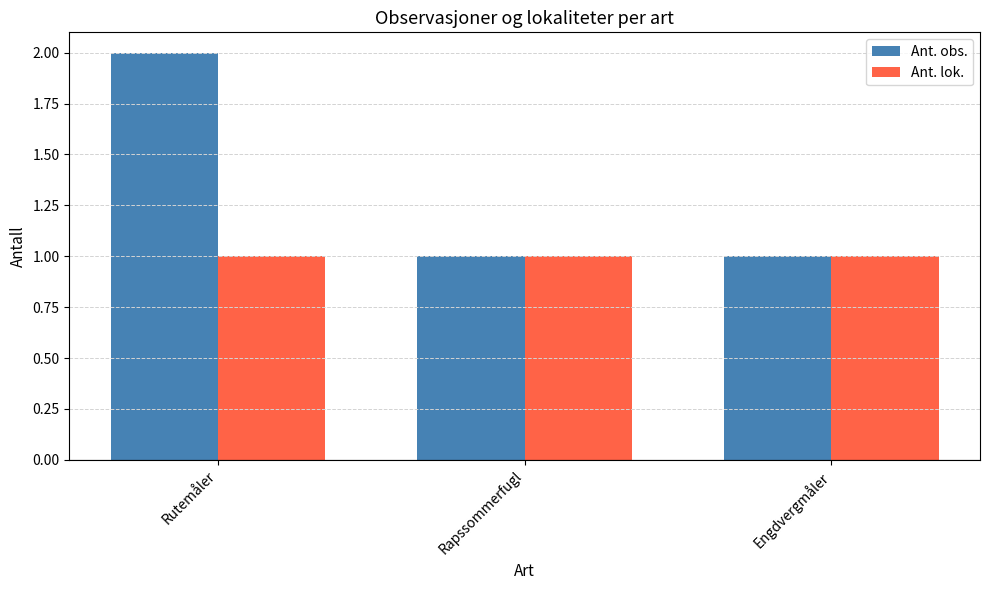

Which label corresponds to the largest value in the chart?

Rutemåler